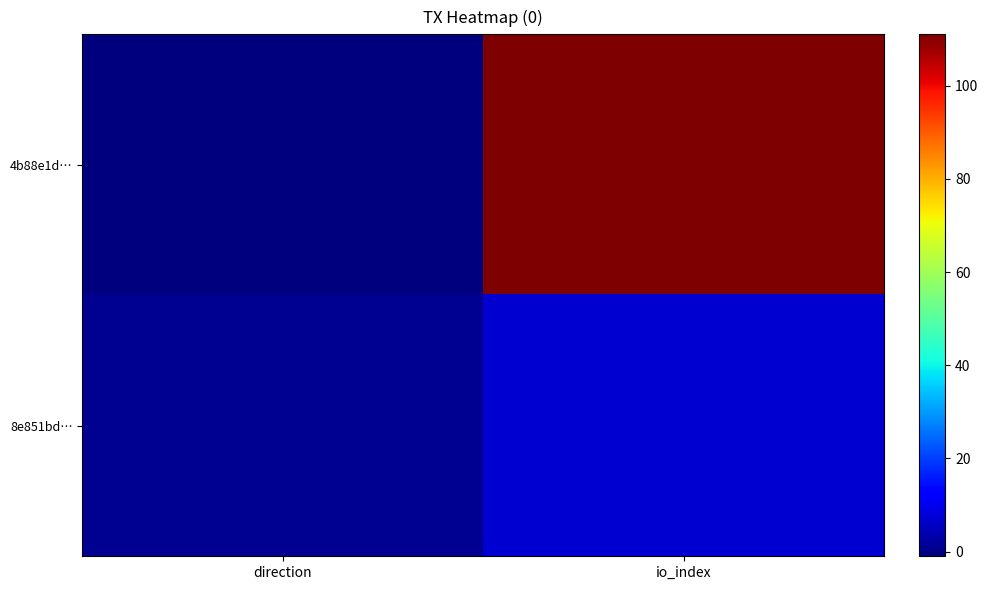

Reading left to right, list all the values displayed in this chart.

4b88e1d…: direction=-1	io_index=111
8e851bd…: direction=1	io_index=7